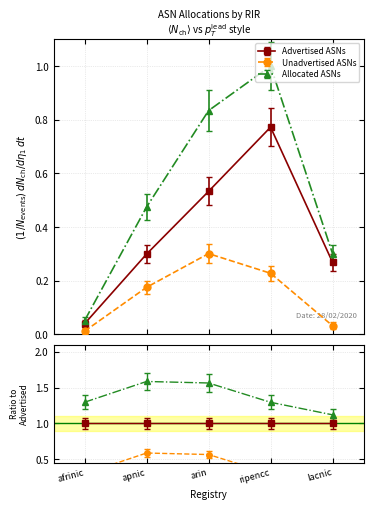

Reading right to left, what are all the values shown in this chart?

Advertised ASNs: lacnic=0.3	ripencc=0.8	arin=0.6	apnic=0.3	afrinic=0.1
Unadvertised ASNs: lacnic=0.0	ripencc=0.3	arin=0.3	apnic=0.2	afrinic=0.0
Allocated ASNs: lacnic=0.3	ripencc=1.0	arin=0.8	apnic=0.5	afrinic=0.1